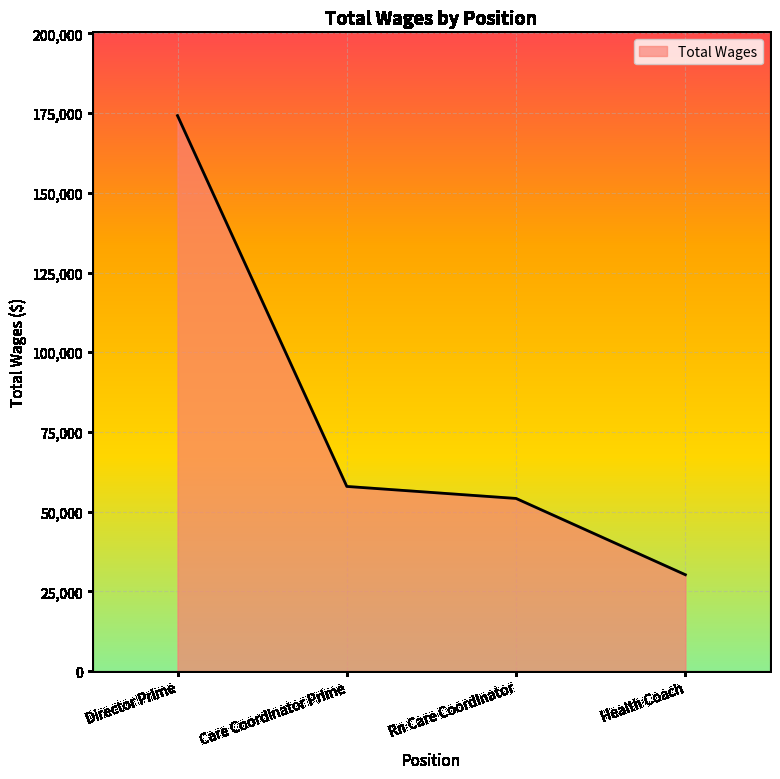

Reading right to left, extract all data points from this chart.

30212	54137	57906	174200